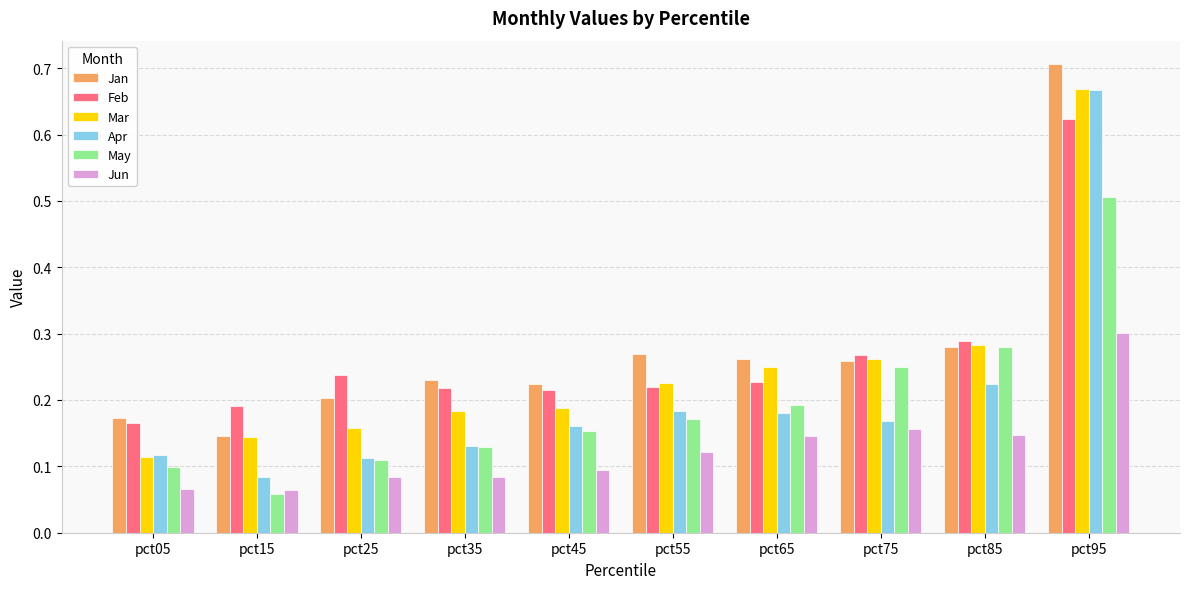

True or false: Mar has a value of 0.1 at pct35.

False